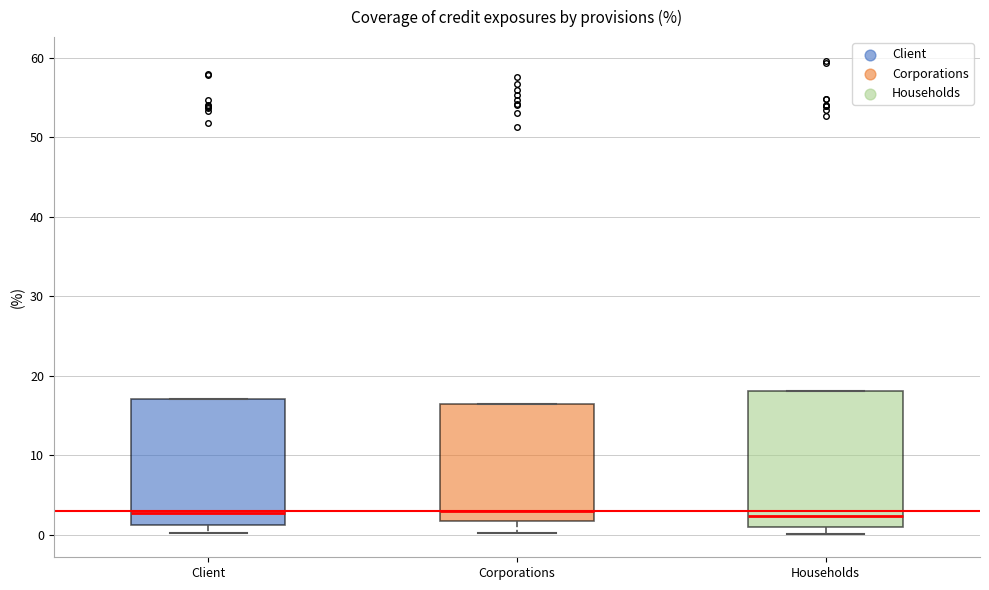

Reading left to right, transcribe this box plot: for each box, give where its median line is, the range the box spans, and where its two whiskers end, as read against the y-axis. The values are not printed on the chart, so give them approximately, as read against the axis.

Client: median 3, box 1 to 17, whiskers 0 to 17
Corporations: median 3, box 2 to 16, whiskers 0 to 16
Households: median 2, box 1 to 18, whiskers 0 to 18